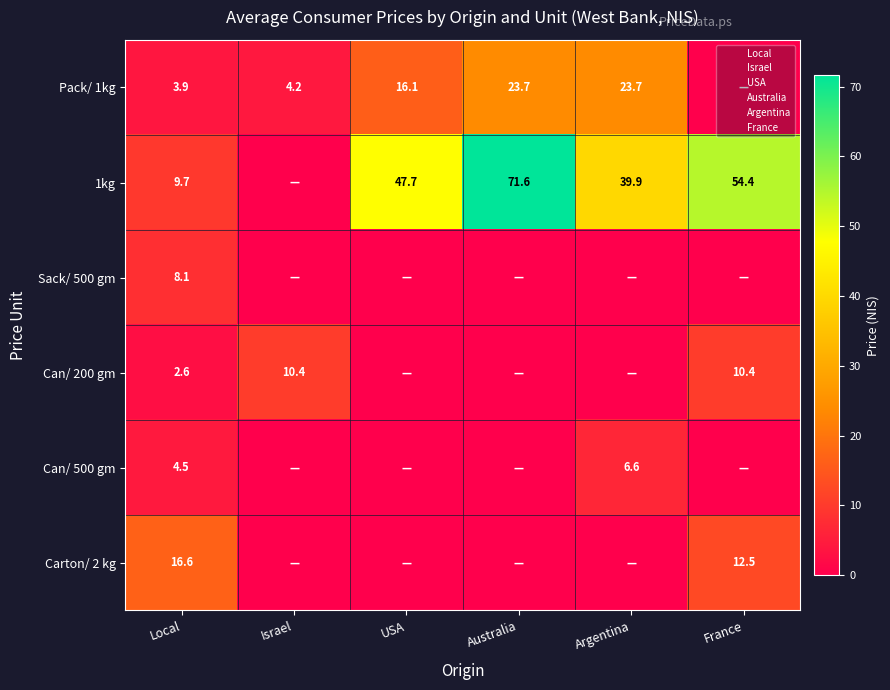

What is the maximum value shown in the chart?

71.6